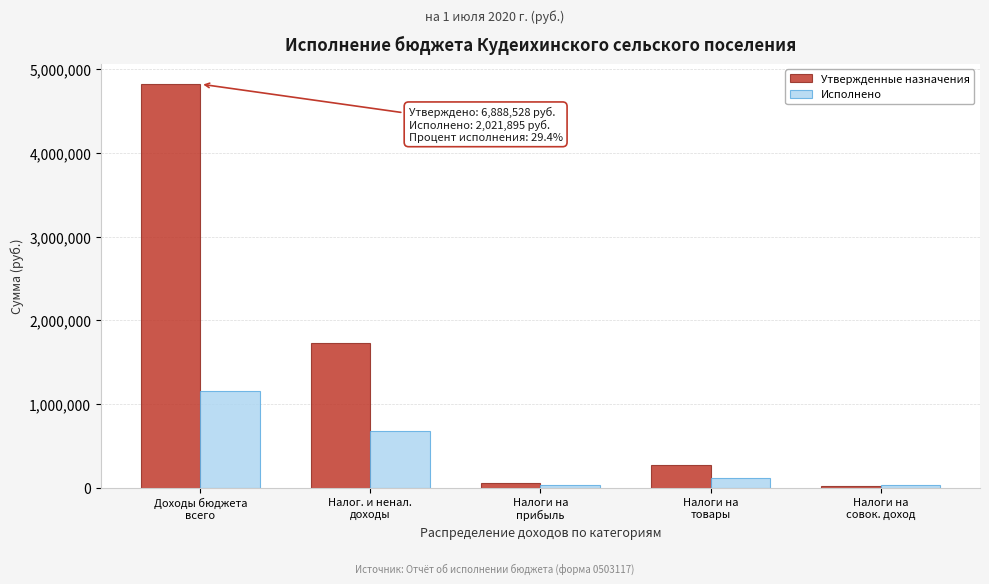

What is the greatest value displayed?

4822528.0